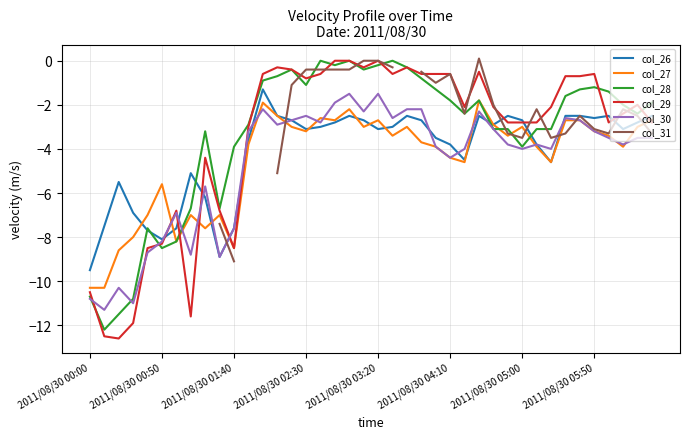

The col_28 series shows -2.7 at 27. True or false?

False